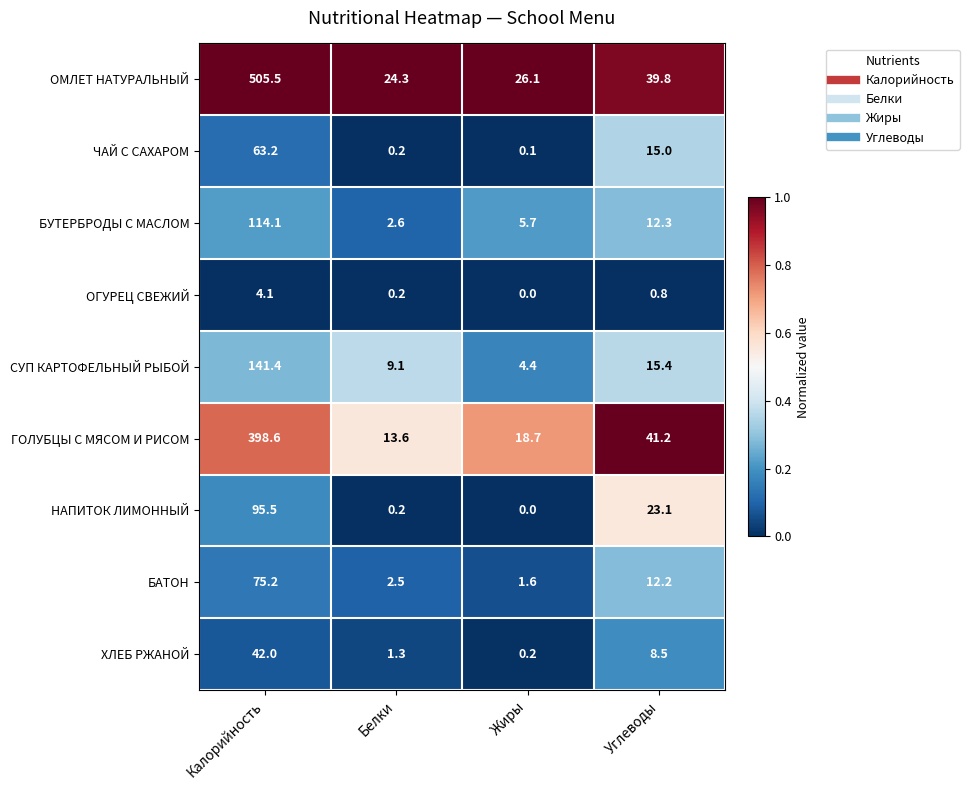

At which label is БАТОН closest to 38?

Углеводы